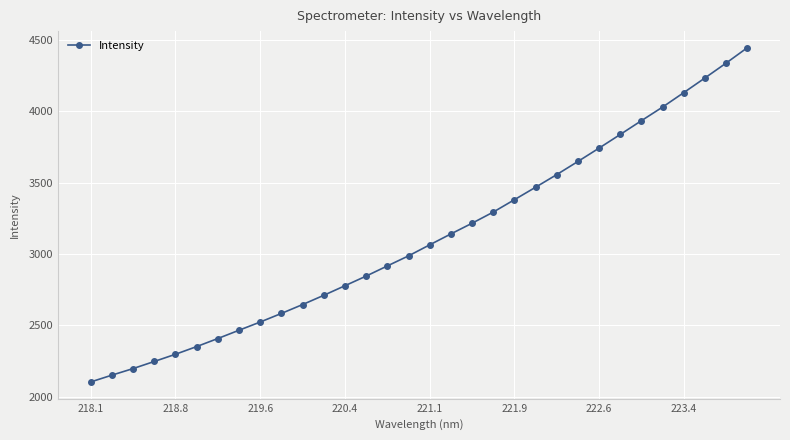

What is the difference between the maximum and minimum values?

2338.4